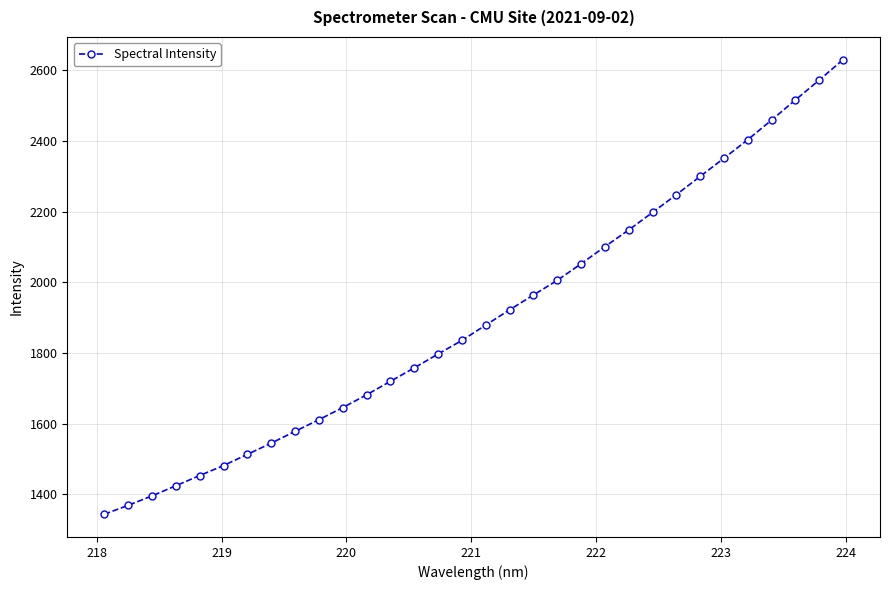

What is the minimum value shown in the chart?

1343.8